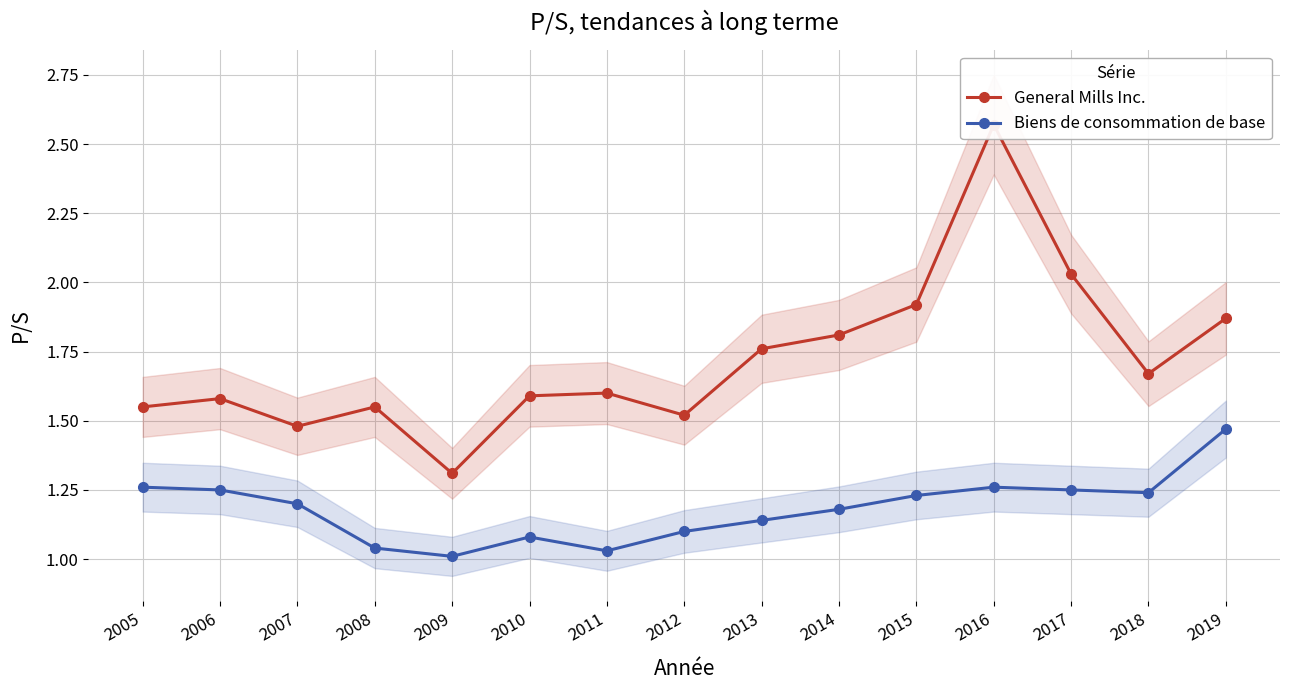

What is the average value of the Biens de consommation de base series?

1.2